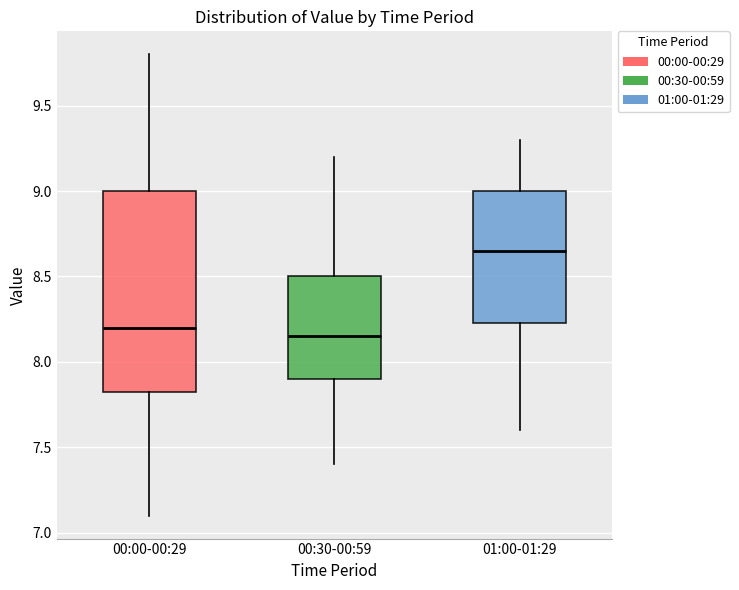

Reading left to right, transcribe this box plot: for each box, give where its median line is, the range the box spans, and where its two whiskers end, as read against the y-axis. The values are not printed on the chart, so give them approximately, as read against the axis.

00:00-00:29: median 8.20, box 7.85 to 9.00, whiskers 7.10 to 9.80
00:30-00:59: median 8.15, box 7.90 to 8.50, whiskers 7.40 to 9.20
01:00-01:29: median 8.65, box 8.25 to 9.00, whiskers 7.60 to 9.30